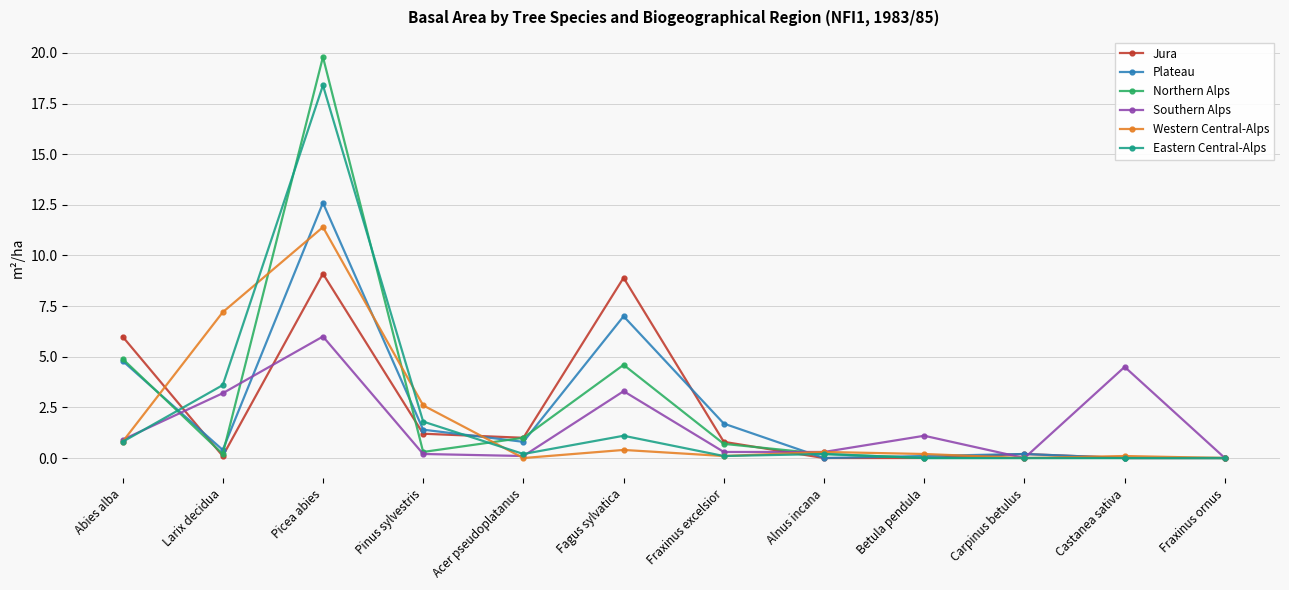

Which series has the widest spread of values?

Northern Alps